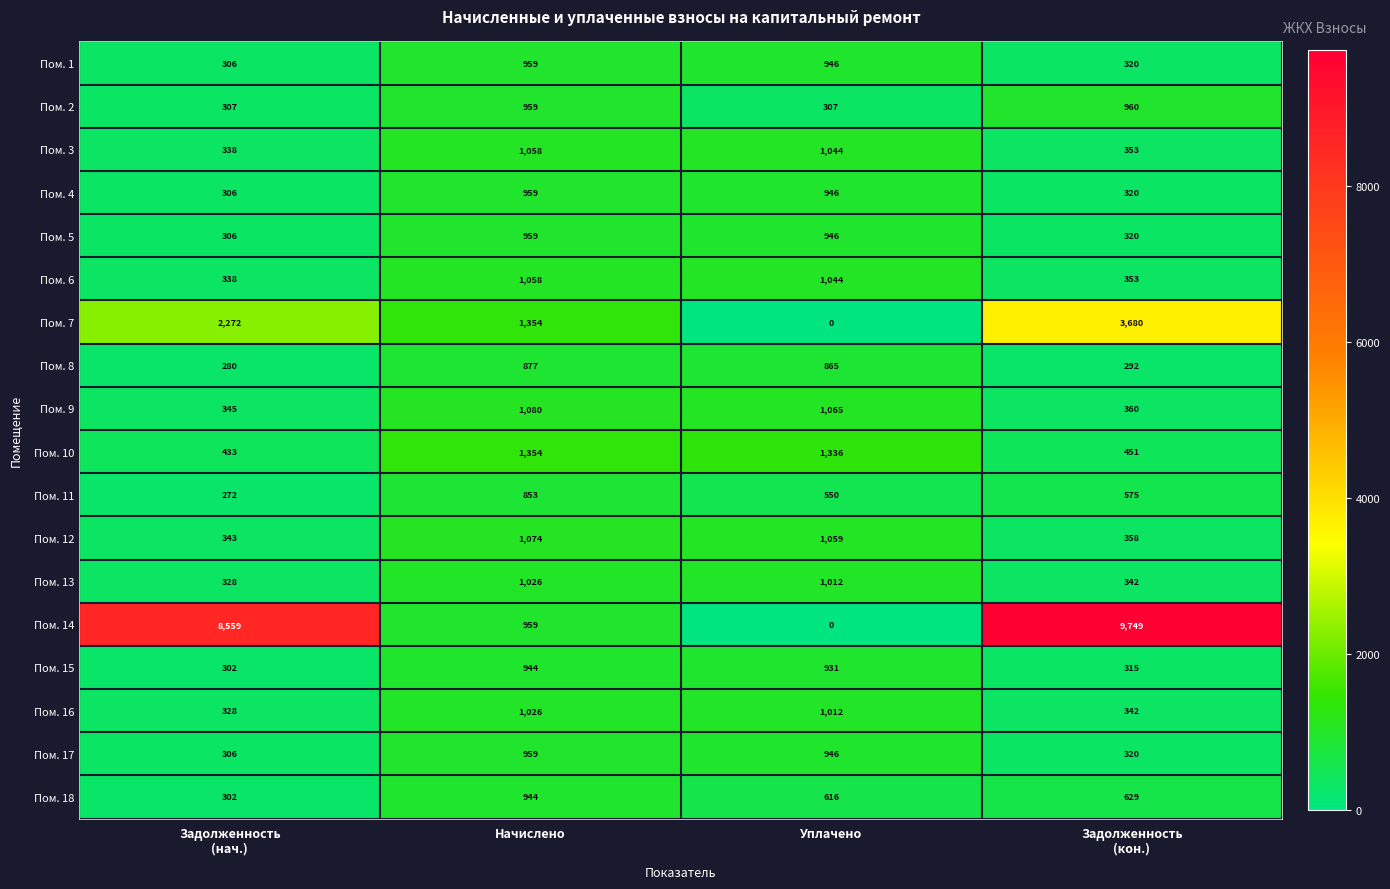

Which series has the widest spread of values?

Пом. 14